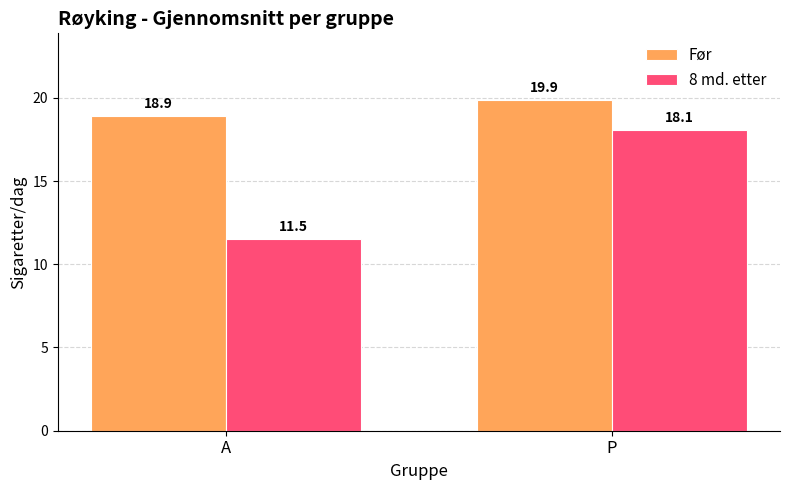

What is the lowest value of the Før series?

18.9